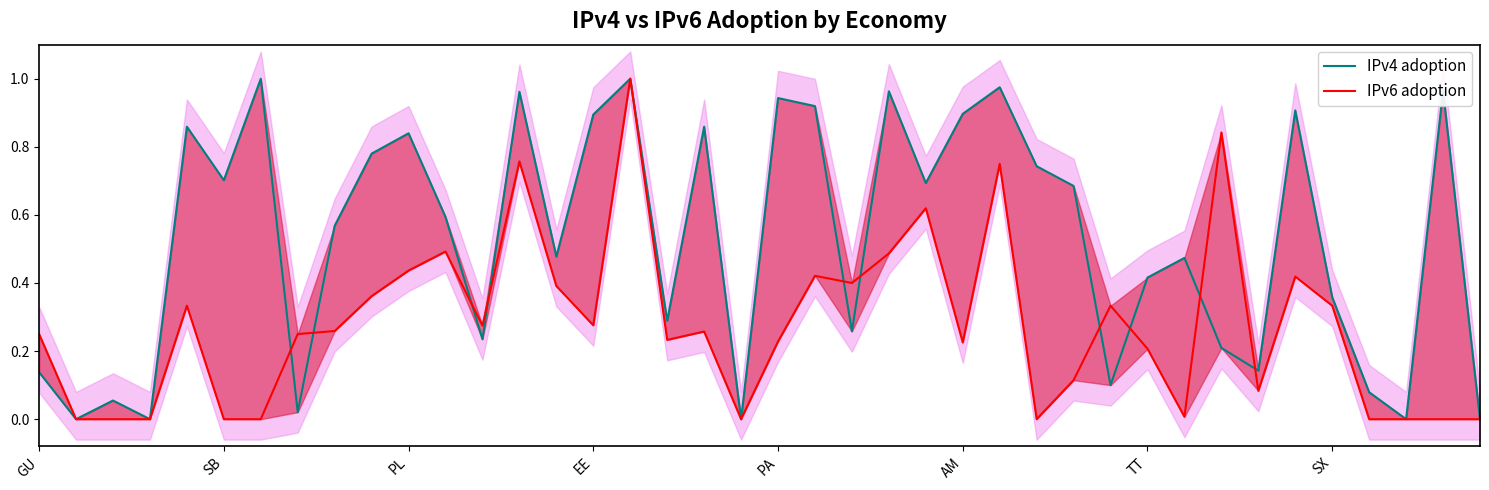

The value of IPv6 adoption at SB is 0.0. True or false?

True